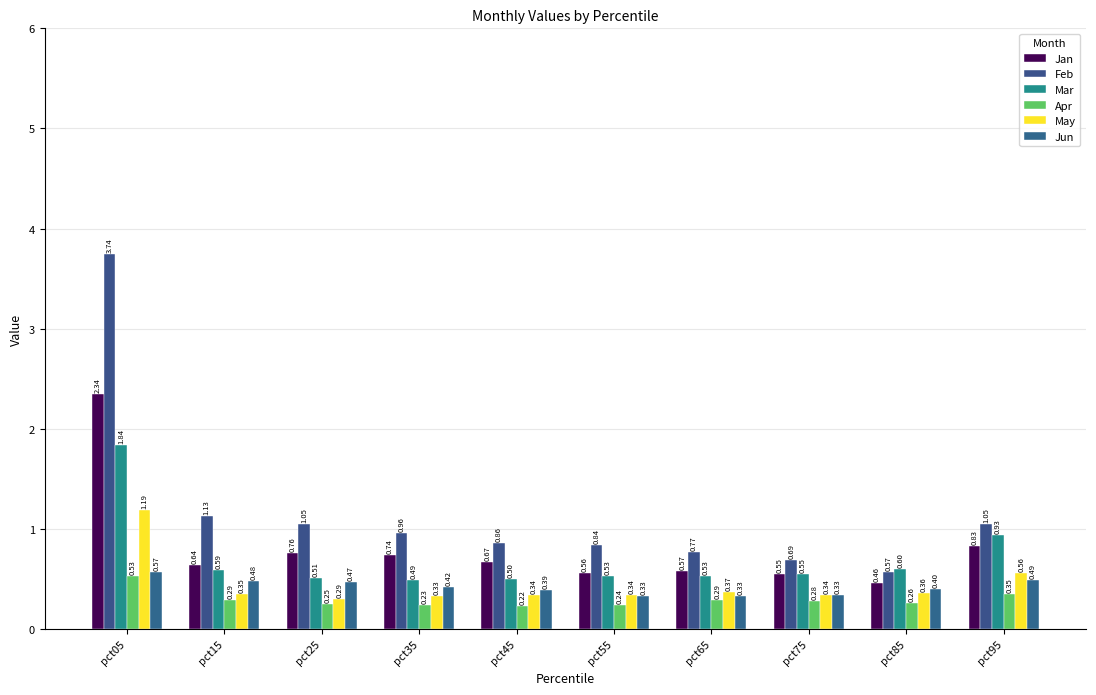

How many bars are there in total?

60